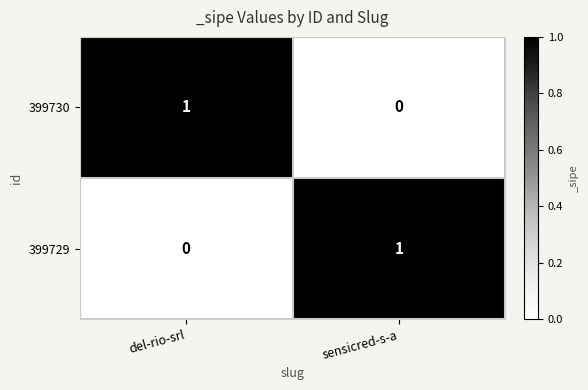

At del-rio-srl, list the series in order from smallest to largest.

399729, 399730